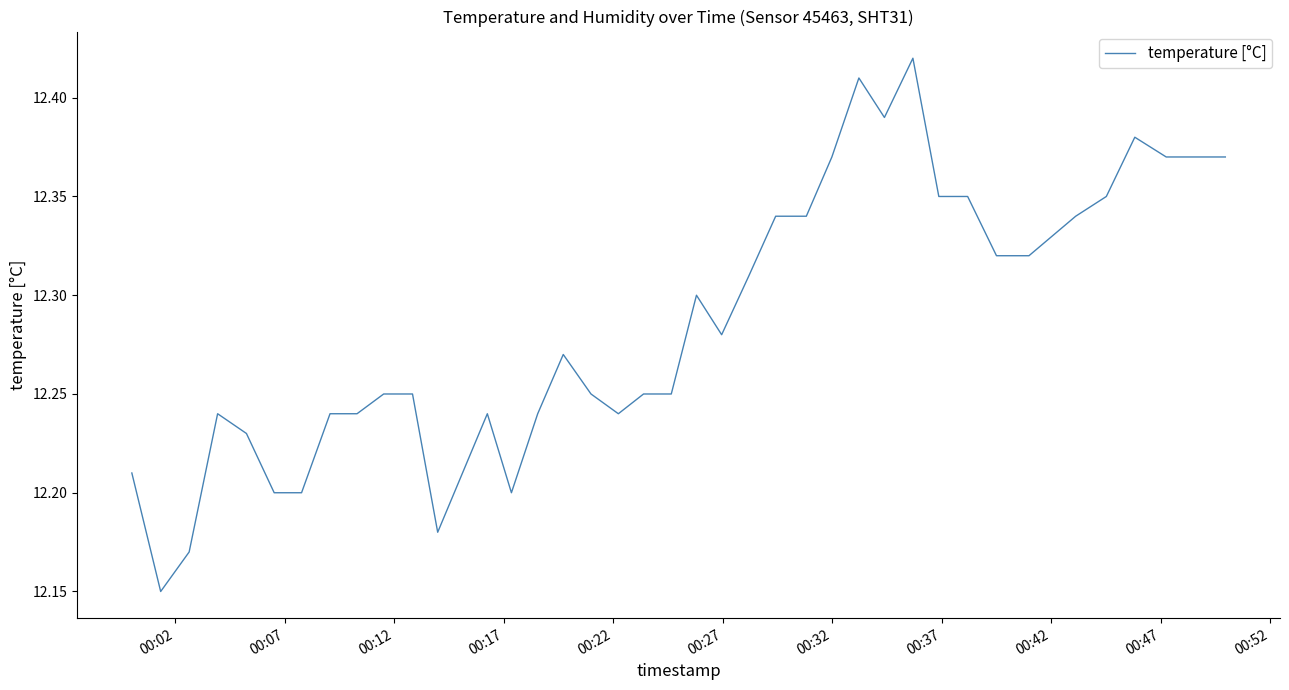

What is the difference between the maximum and minimum values?

0.3